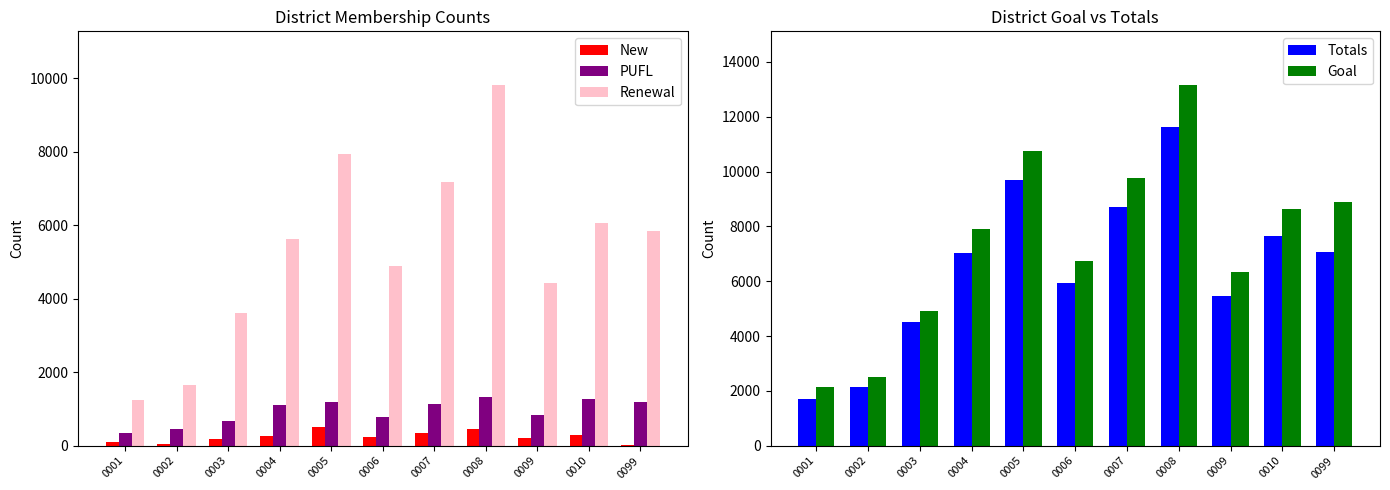

What is the maximum value shown in the chart?

13146